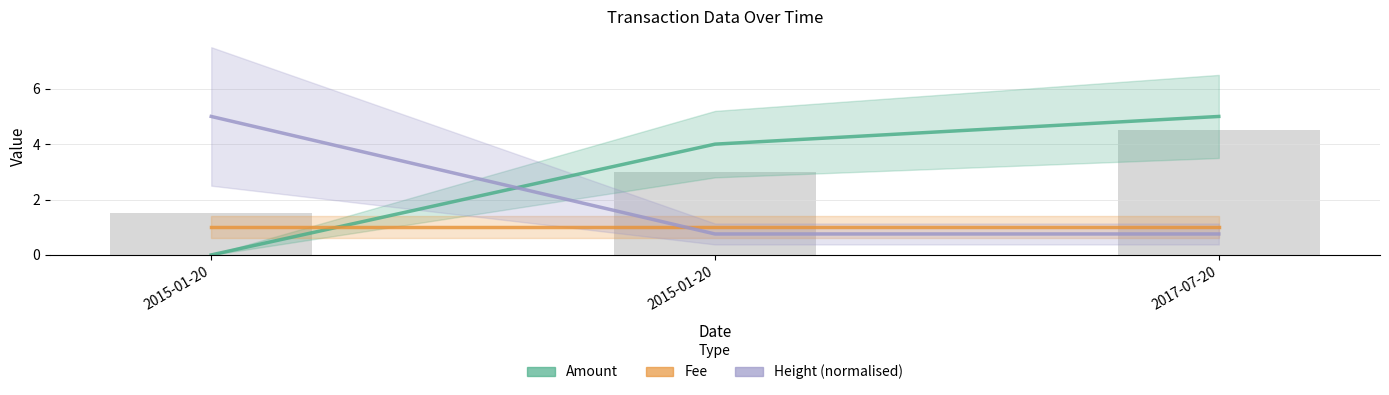

Between 2015-01-20 and 2015-01-20, which is larger?

2015-01-20